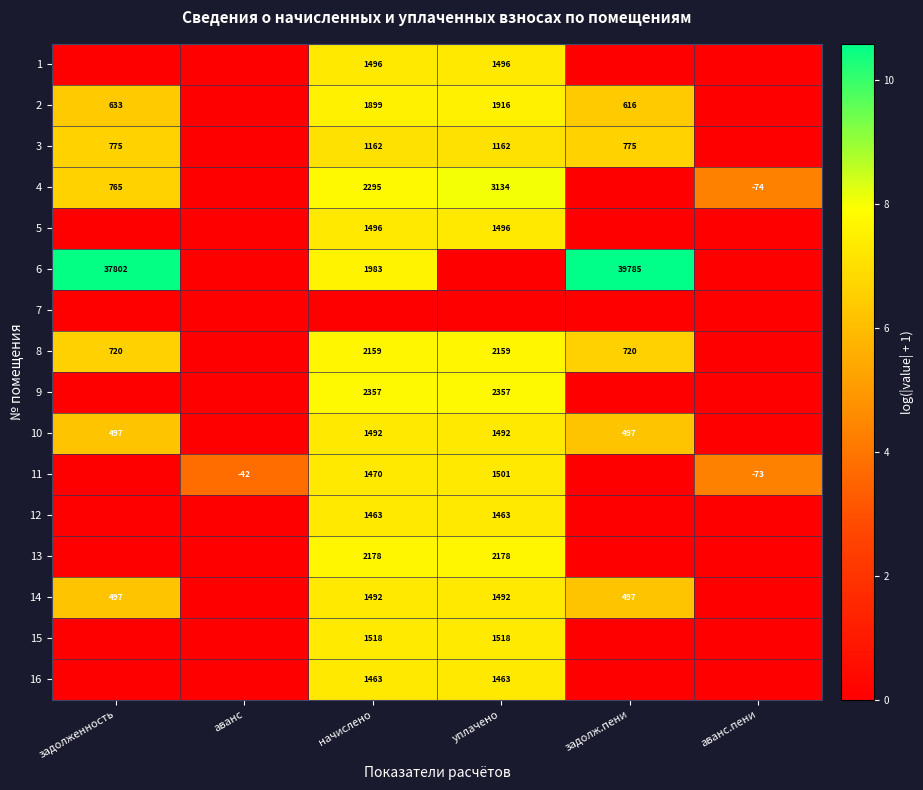

True or false: 2 has a value of 1916 at уплачено.

True